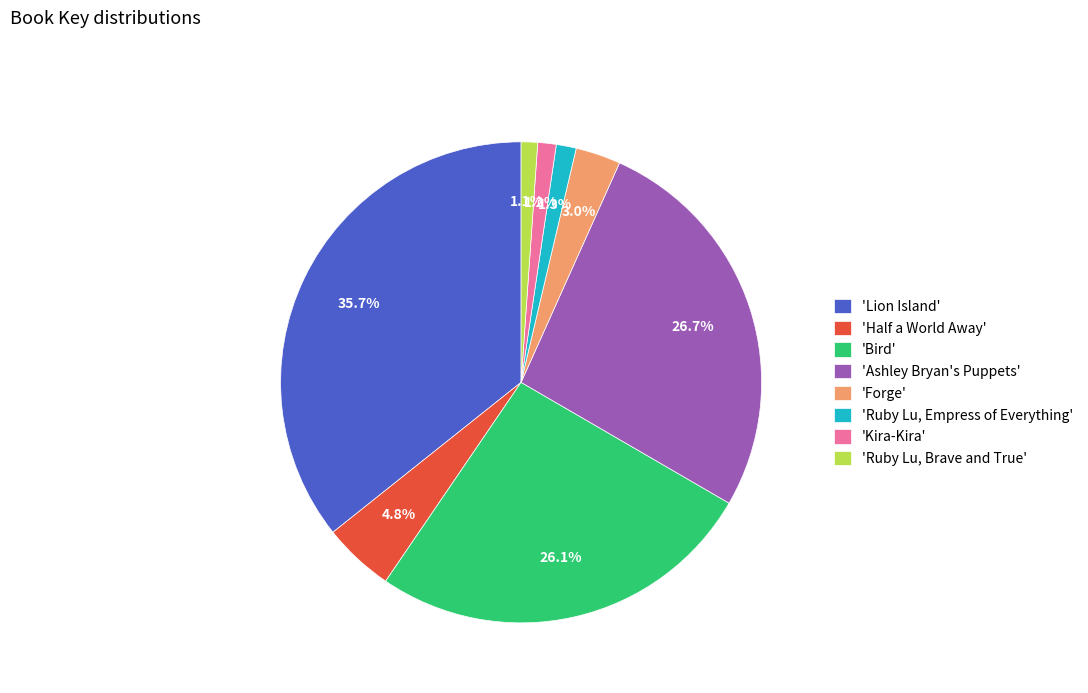

Rank the categories by value from highest to lowest.

'Lion Island', 'Ashley Bryan's Puppets', 'Bird', 'Half a World Away', 'Forge', 'Ruby Lu, Empress of Everything', 'Kira-Kira', 'Ruby Lu, Brave and True'